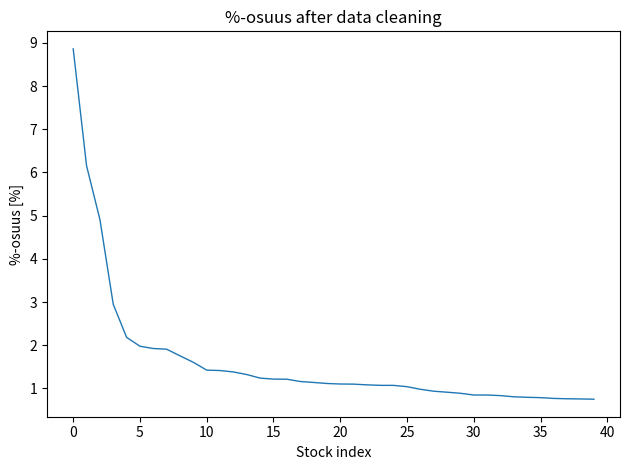

What is the maximum value shown in the chart?

8.9